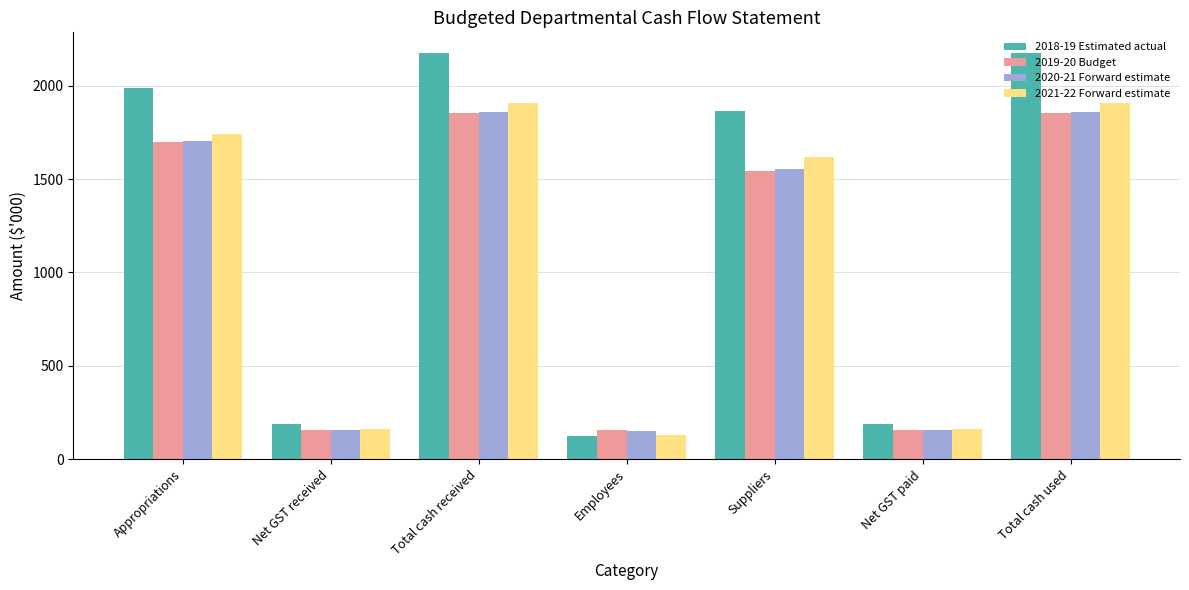

How many values in the 2020-21 Forward estimate series are below 1555?

3